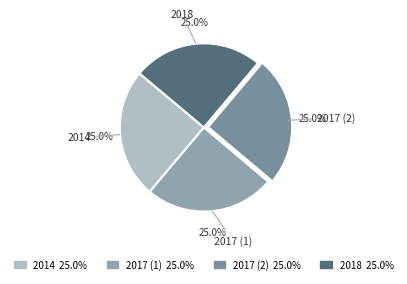

Is there a majority slice in this chart?

No